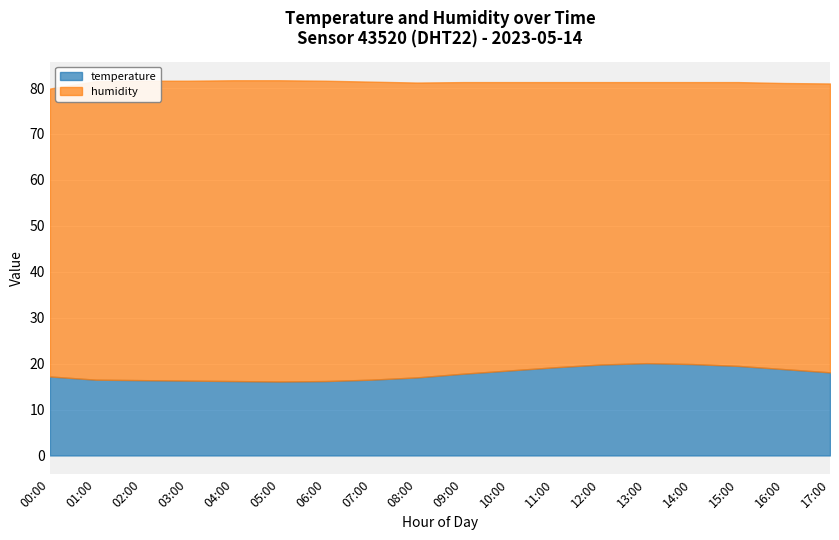

What is the average value of the temperature series?

17.8